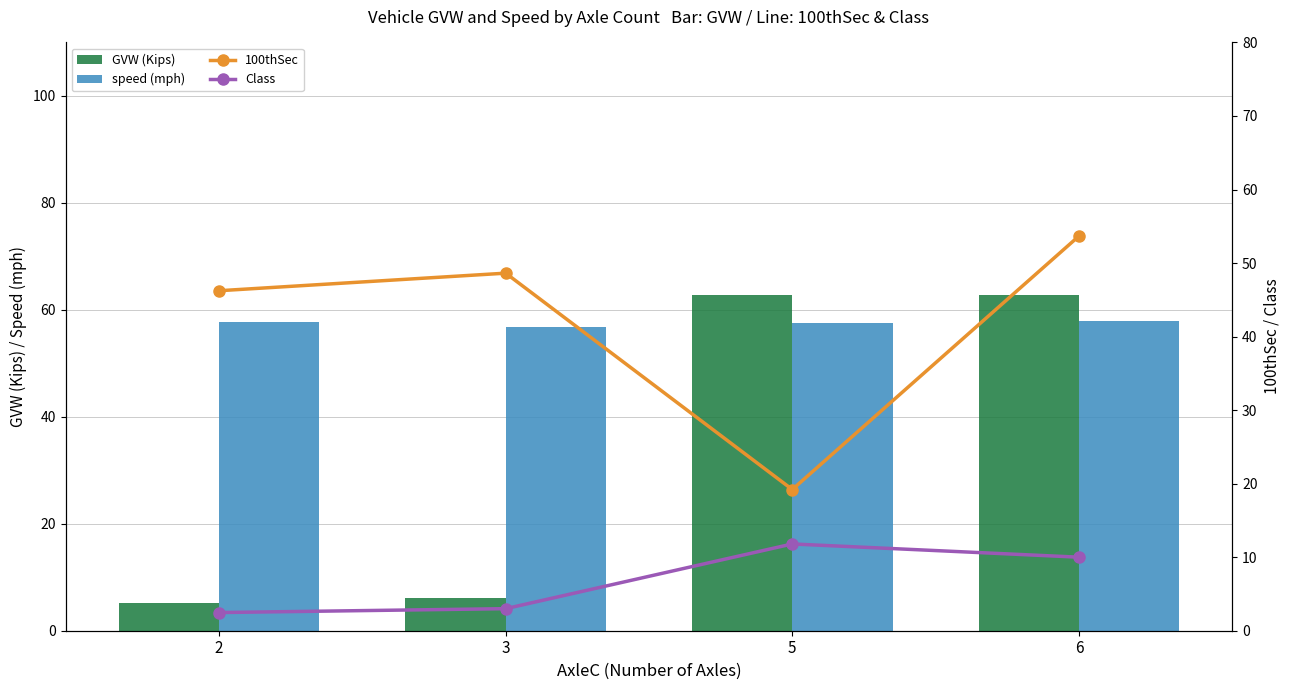

Where is 100thSec nearest to the value 36?

2